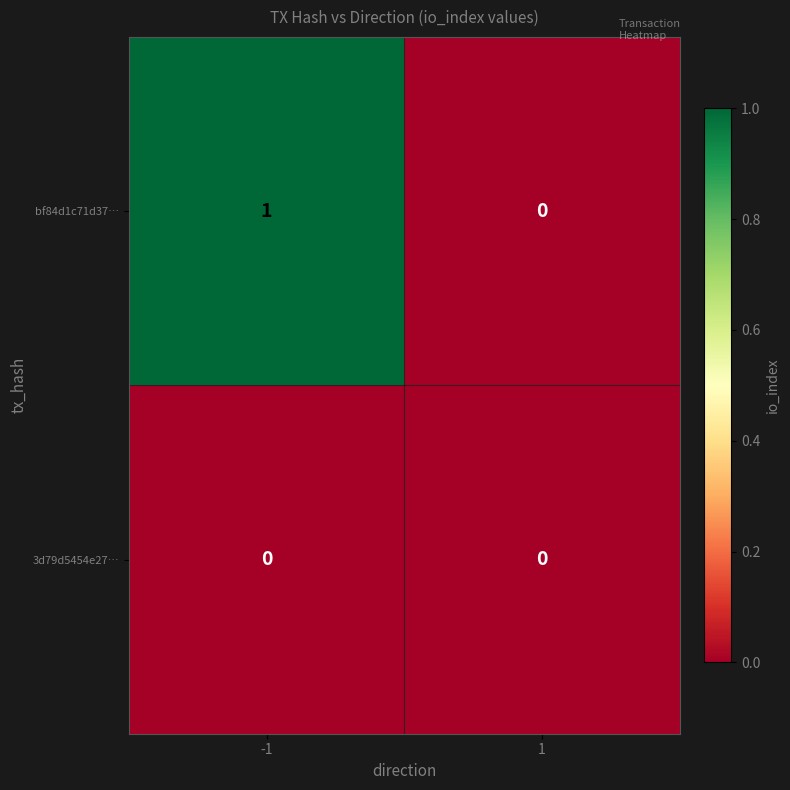

Which series has the largest range (max minus min)?

bf84d1c71d37…